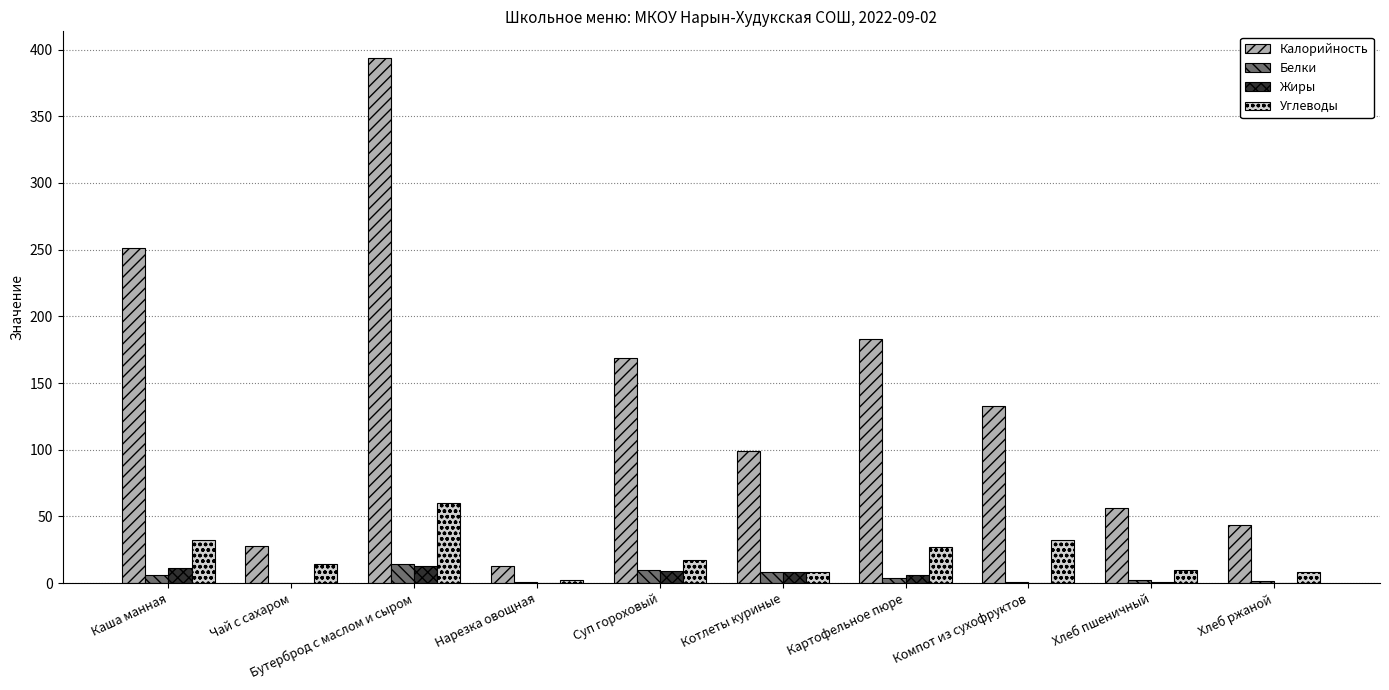

How many series are shown in this chart?

4